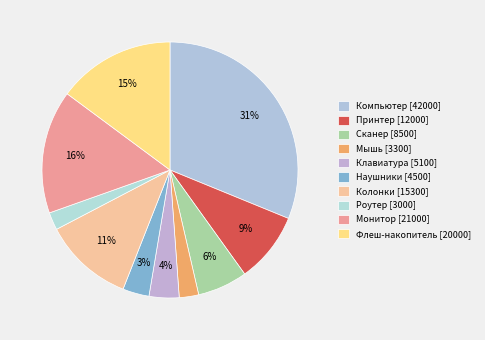

What is the largest slice in the pie chart?

Компьютер